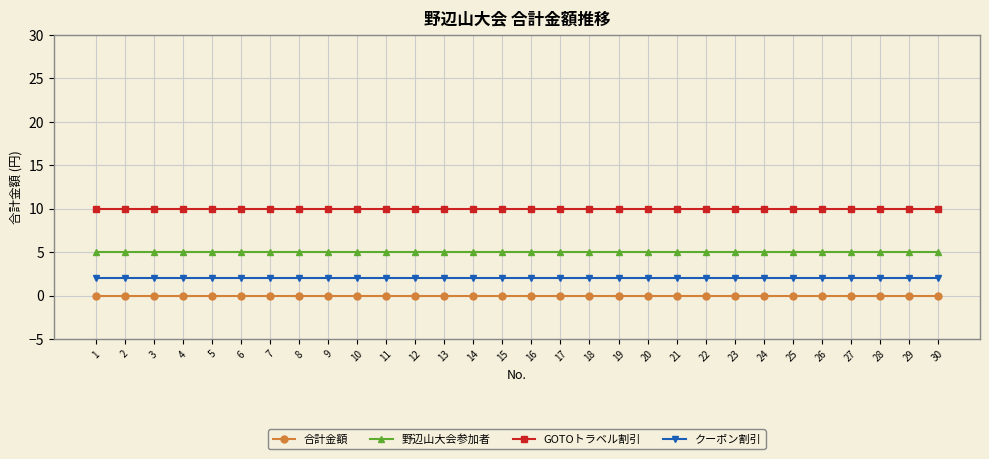

True or false: 野辺山大会参加者 and クーポン割引 intersect in this chart.

False